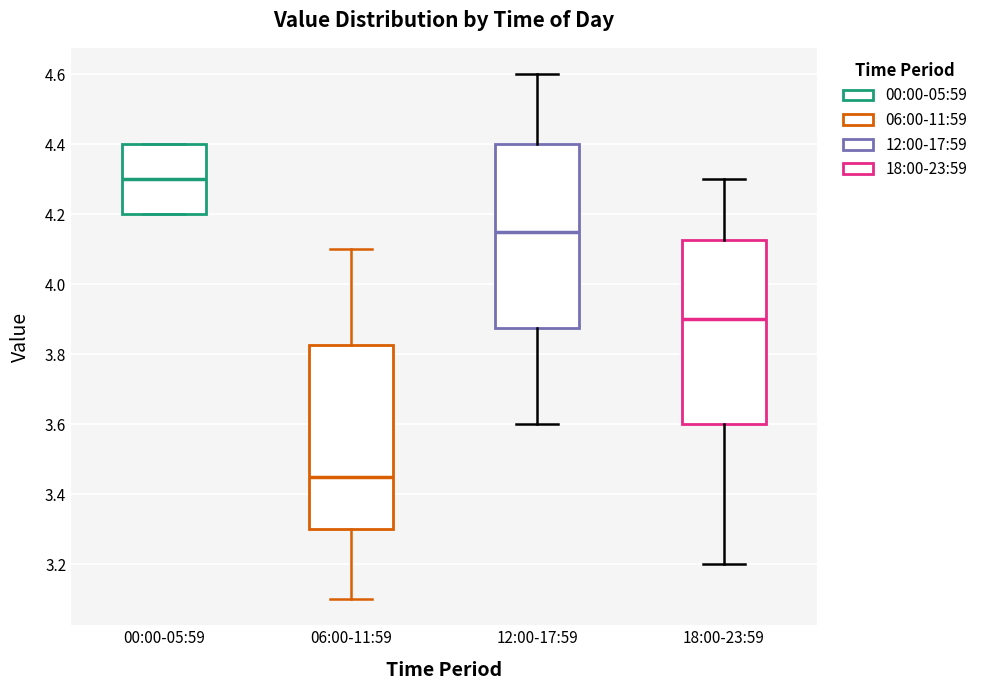

Which box has the highest median line?

00:00-05:59